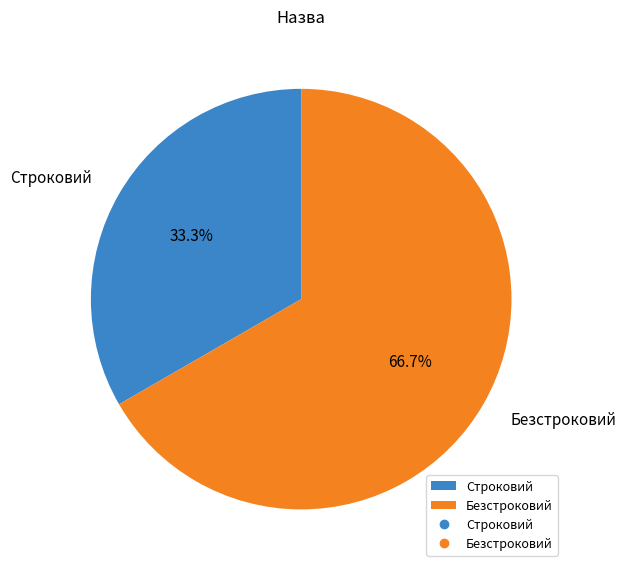

Rank the categories by value from highest to lowest.

Безстроковий, Строковий